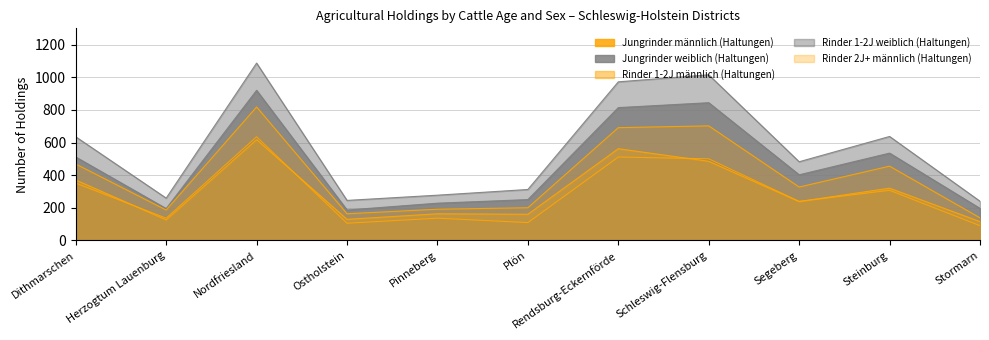

Which series has the largest total across all categories?

Rinder 1-2J weiblich (Haltungen)